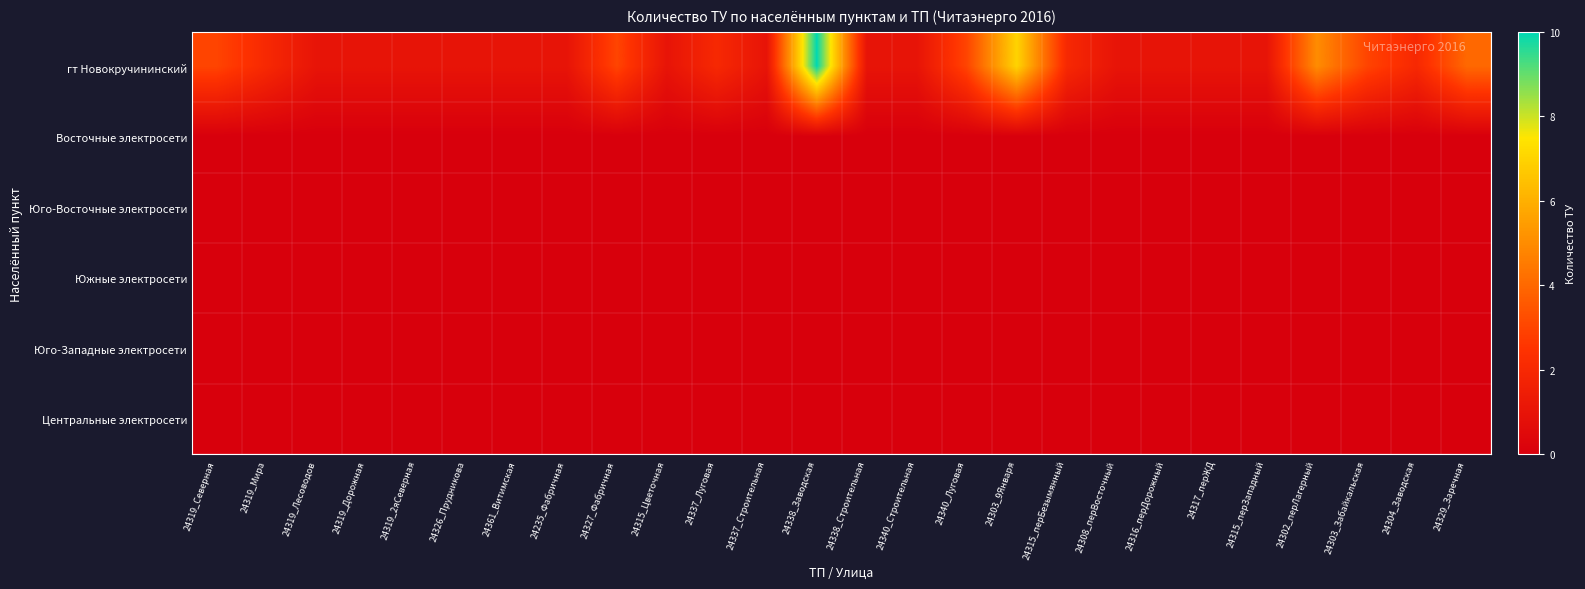

Which series has the largest total across all categories?

гт Новокручининский